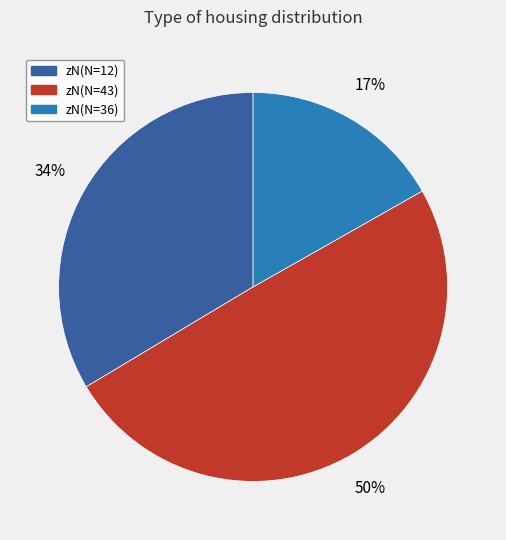

To the nearest percent, what percentage of the pie is zN(N=12)?

34%